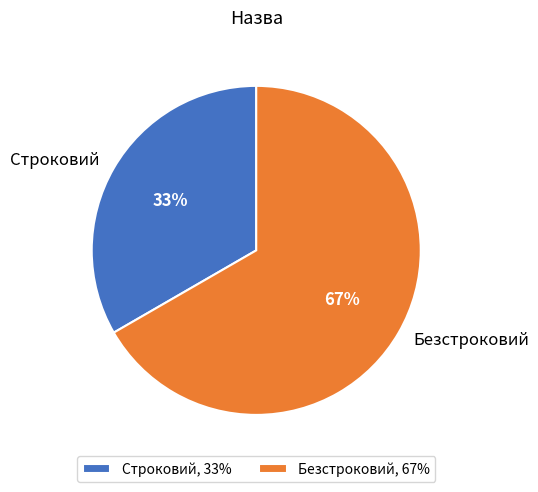

To the nearest percent, what percentage of the pie is Безстроковий?

67%